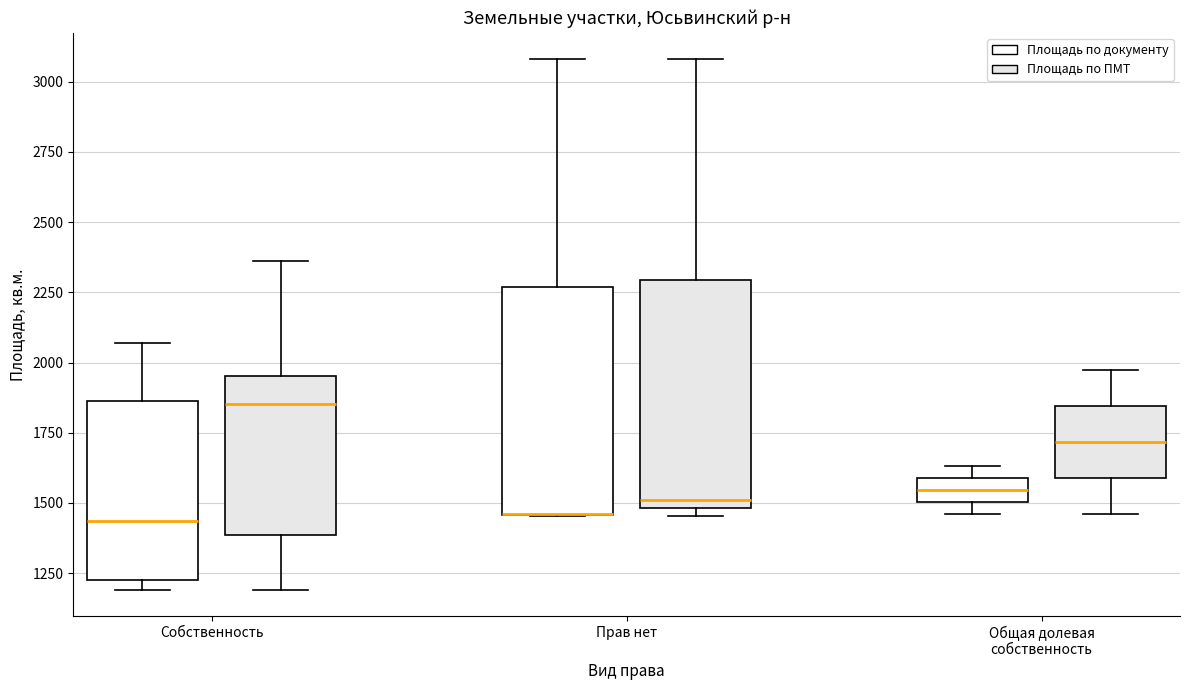

Reading left to right, read every box against the y-axis: the position of its median line, the range the box covers, and the ends of its whiskers. The values are not printed on the chart, so give them approximately, as read against the axis.

Собственность (Площадь по документу): median 1450, box 1250 to 1850, whiskers 1200 to 2050
Собственность (Площадь по ПМТ): median 1850, box 1400 to 1950, whiskers 1200 to 2350
Прав нет (Площадь по документу): median 1450 (drawn on the box's lower edge), box 1450 to 2250, whiskers 1450 to 3100
Прав нет (Площадь по ПМТ): median 1500 (just above the box's lower edge), box 1500 to 2300, whiskers 1450 to 3100
Общая долевая собственность (Площадь по документу): median 1550, box 1500 to 1600, whiskers 1450 to 1650
Общая долевая собственность (Площадь по ПМТ): median 1700, box 1600 to 1850, whiskers 1450 to 2000